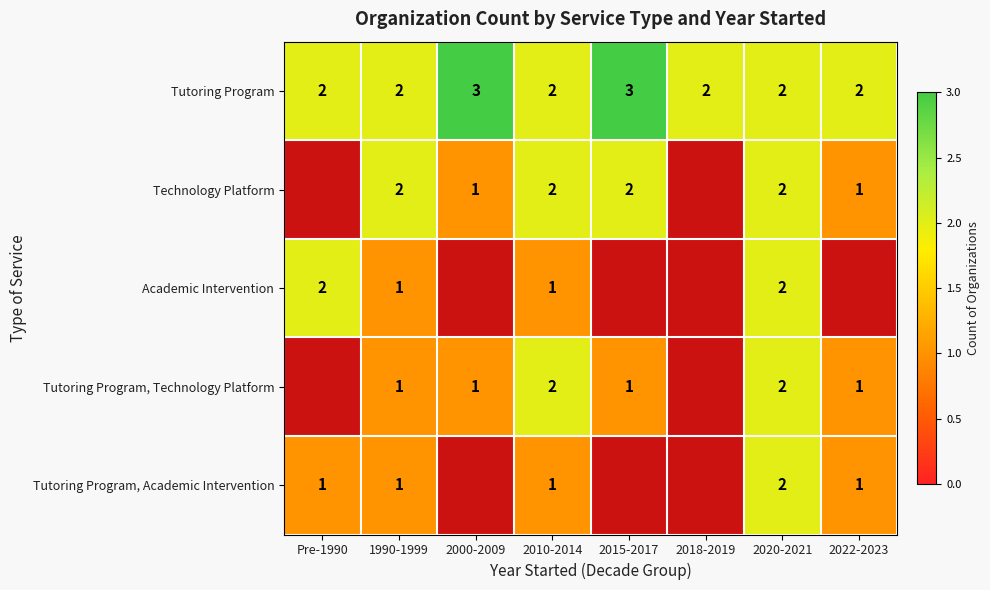

At how many categories does at least one series exceed 2?

2